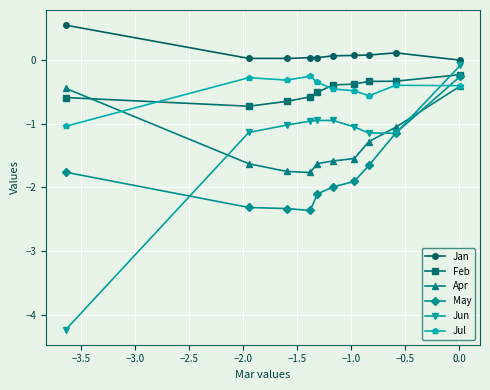

What is the value of the May point at the 2nd from the left?

-2.3